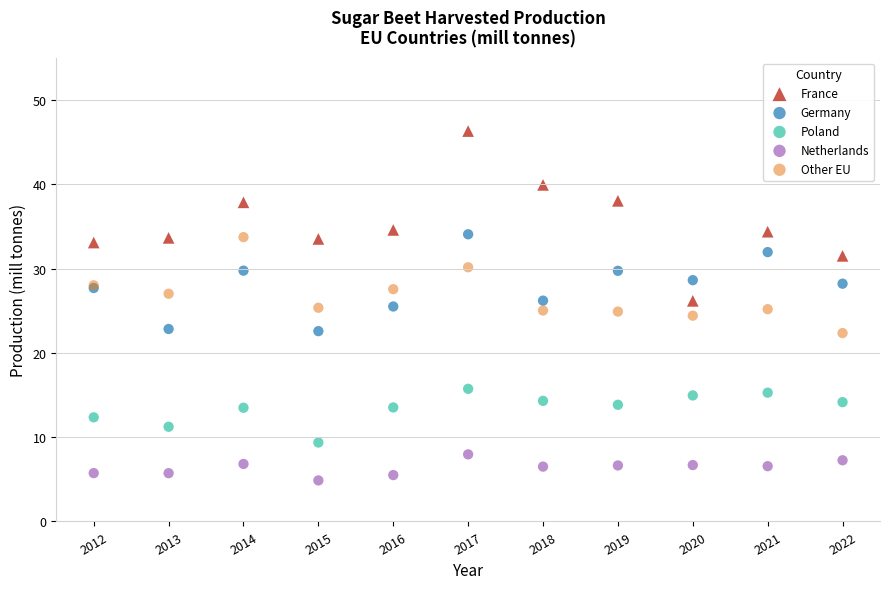

Which series has the largest Y range (max minus min)?

France